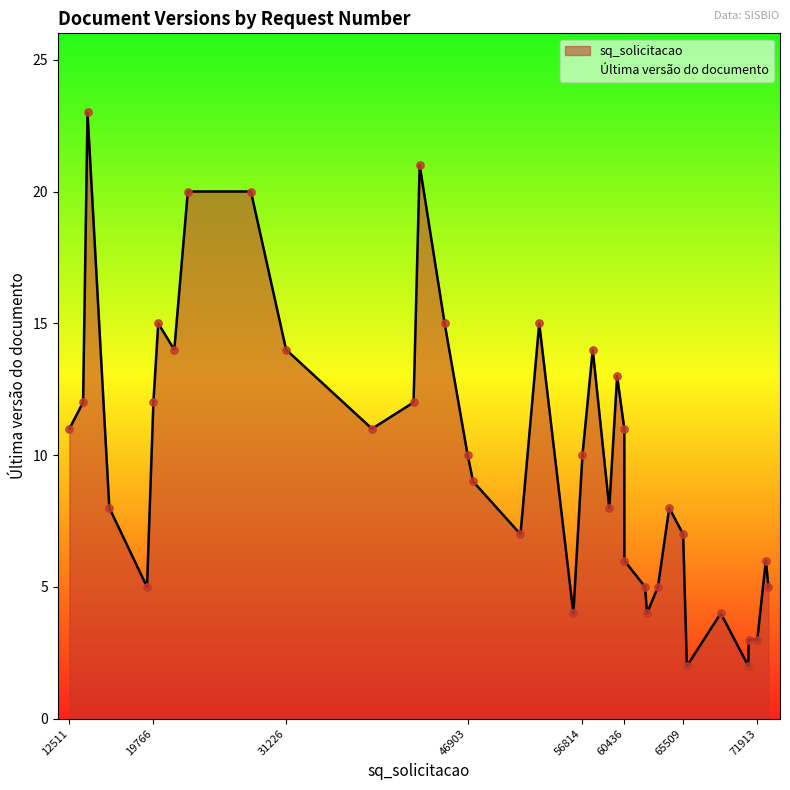

Which has a higher value, 42232 or 71158?

42232